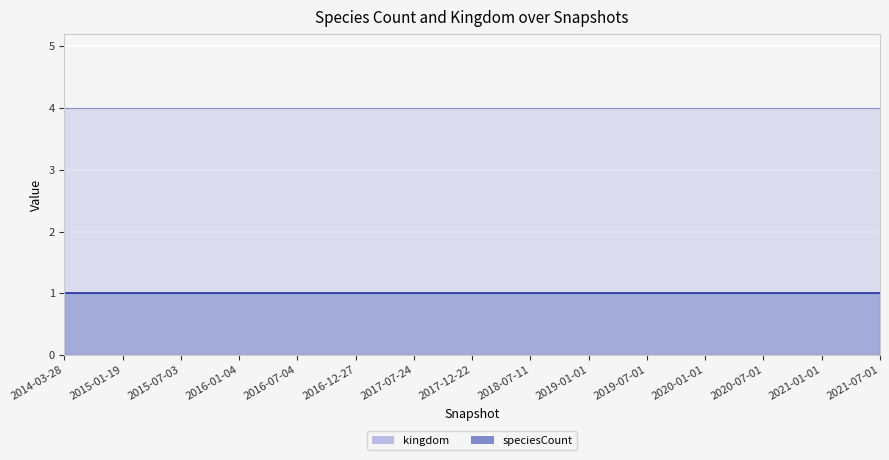

What is the value of the kingdom point at the 28th from the left?

4